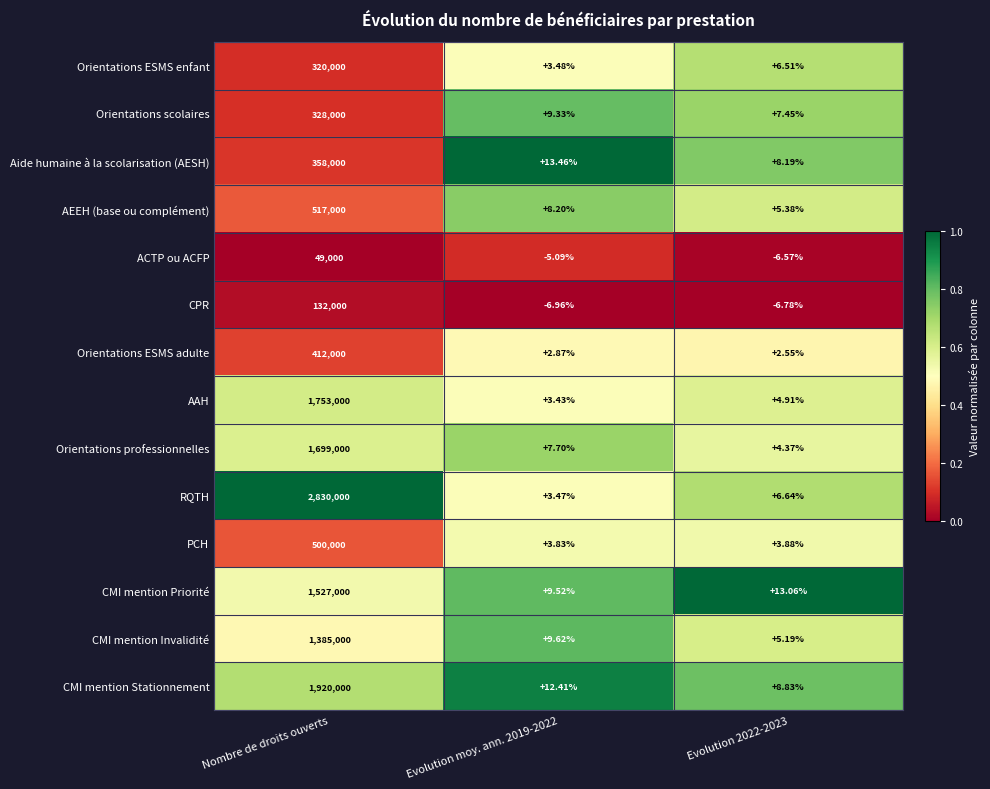

Which series has the largest range (max minus min)?

RQTH